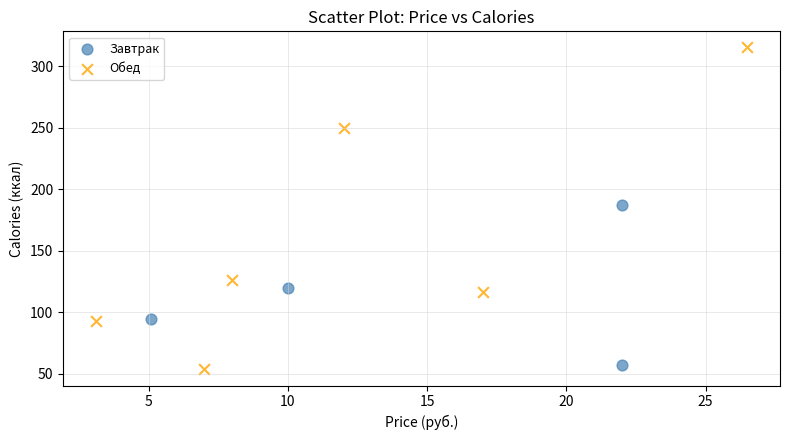

Which series reaches the maximum Y coordinate?

Обед